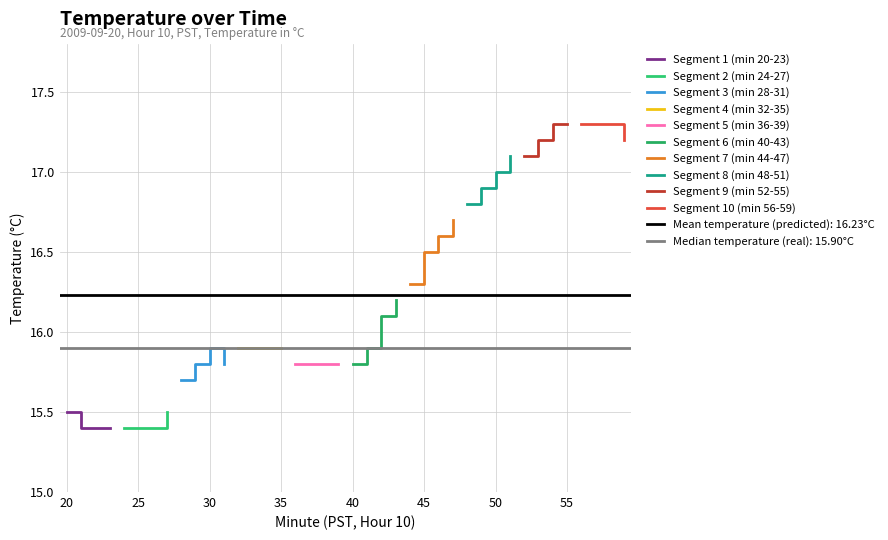

How many Segment 1 (min 20-23) values are between 15 and 16?

4